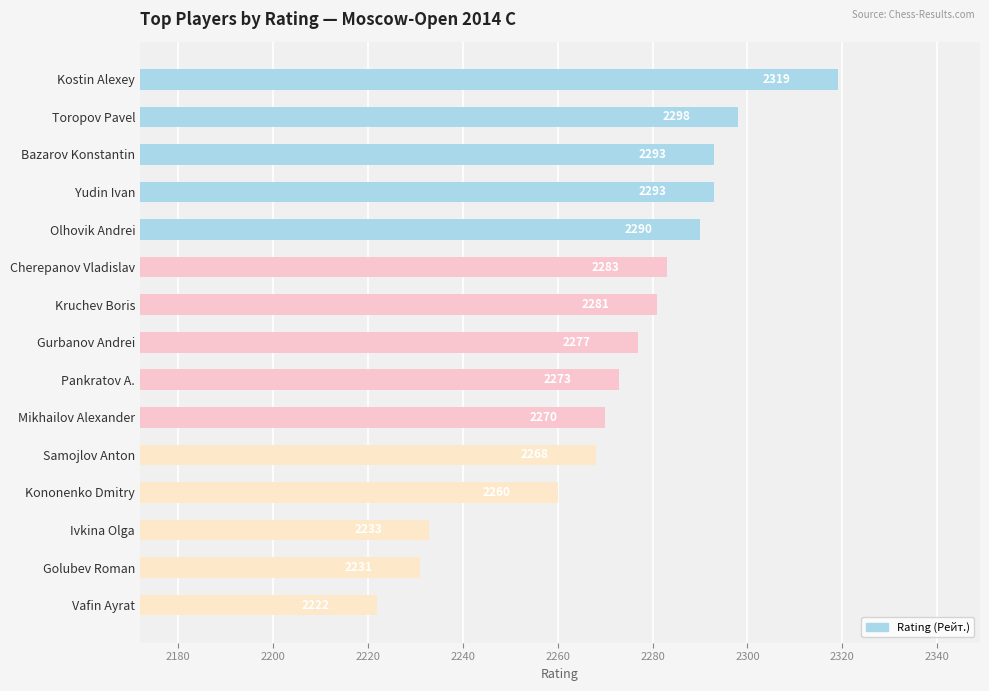

How many data points are less than 2277?

7